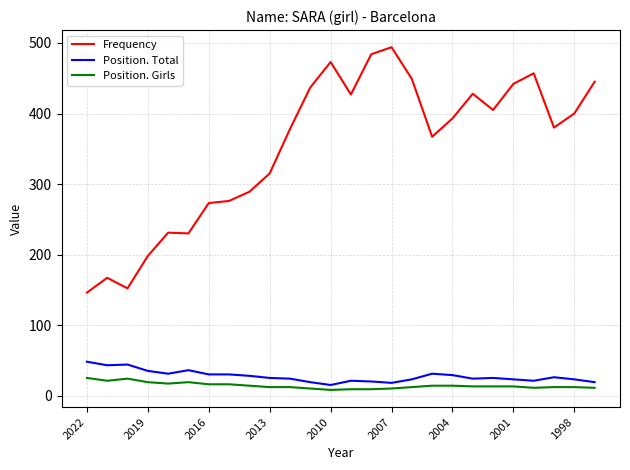

How many categories are shown in the chart?

26